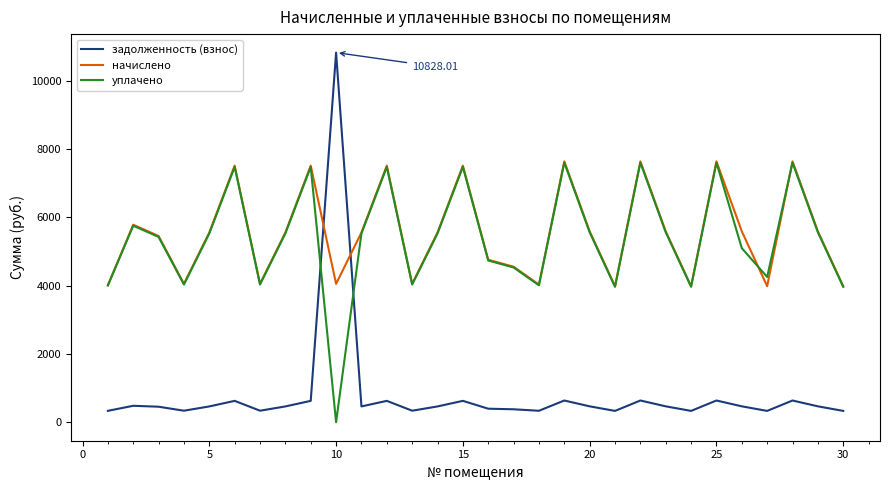

How many times do задолженность (взнос) and начислено cross each other?

2